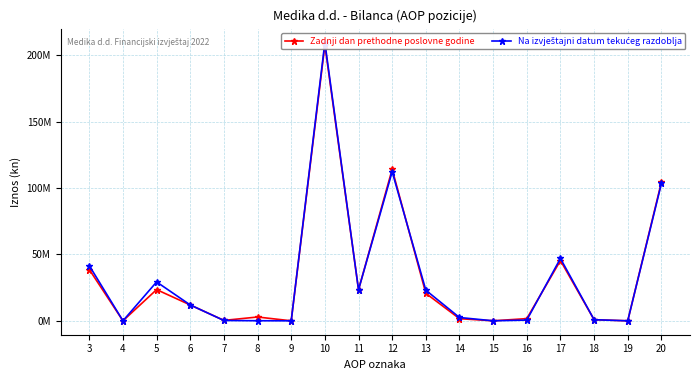

At which category does Zadnji dan prethodne poslovne godine reach its first local peak?

5